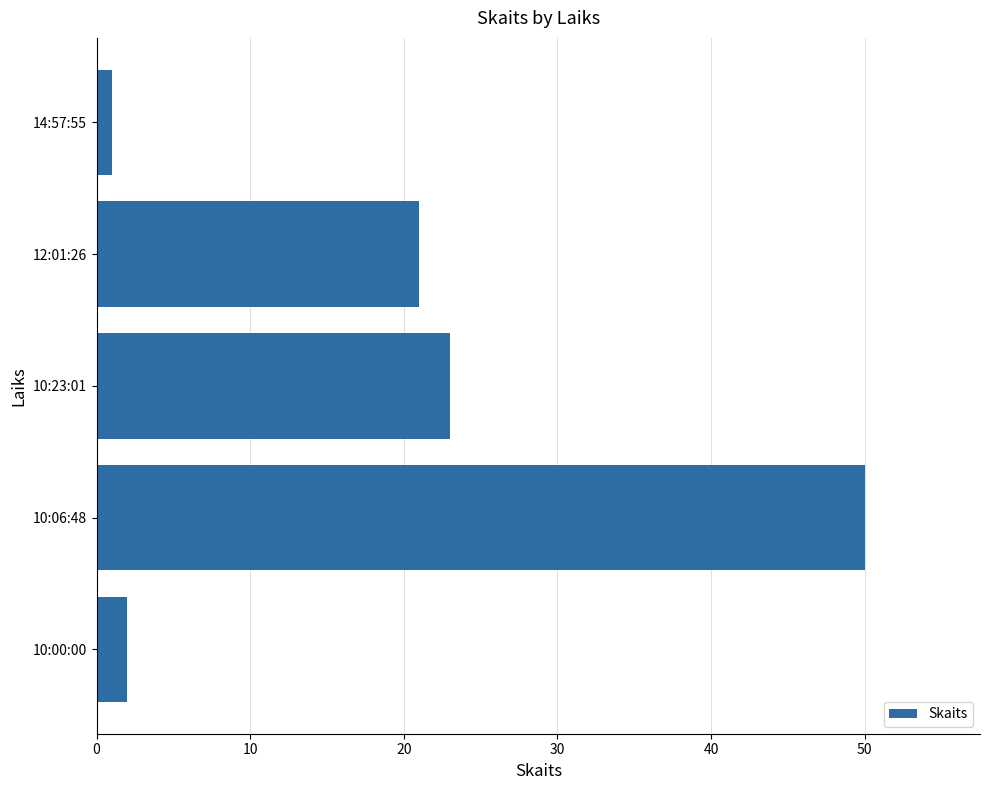

What is the label of the 2nd bar from the bottom?

10:06:48